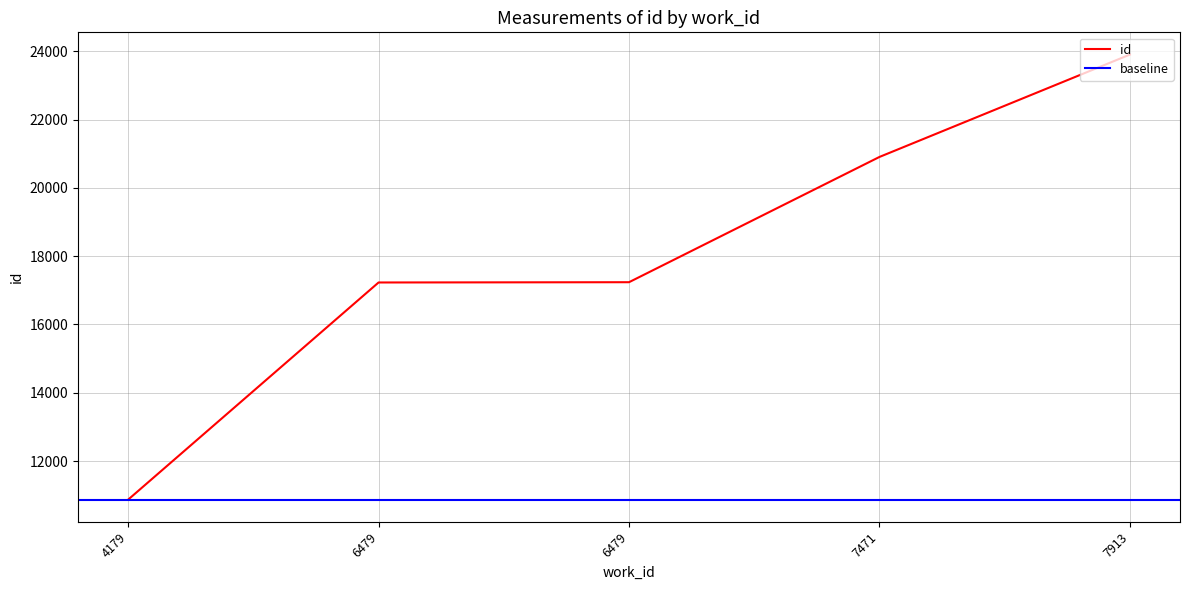

What is the value of the 4th point from the left?

20904